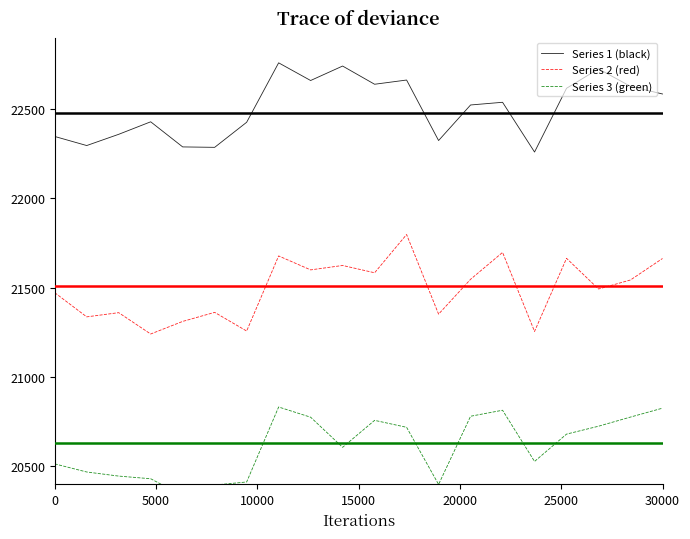

What is the average value of the Series 2 (red) series?

21492.5